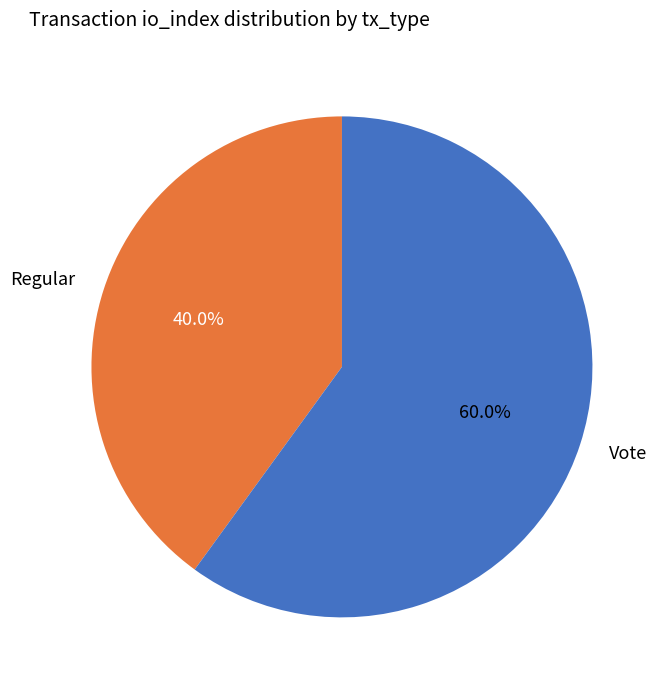

What percentage is the Vote slice, to the nearest percent?

60%